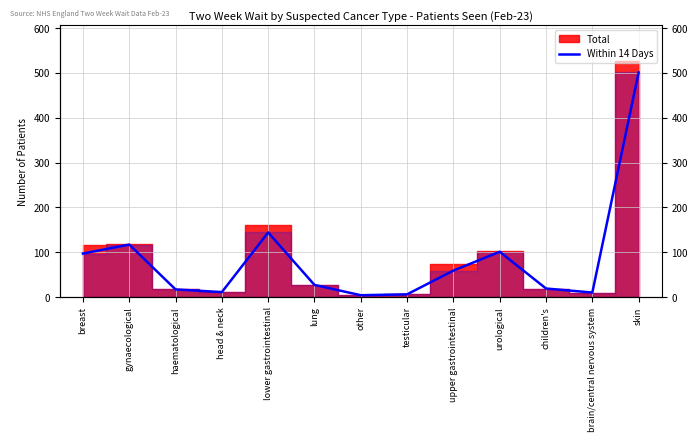

How many lines are shown in the chart?

1